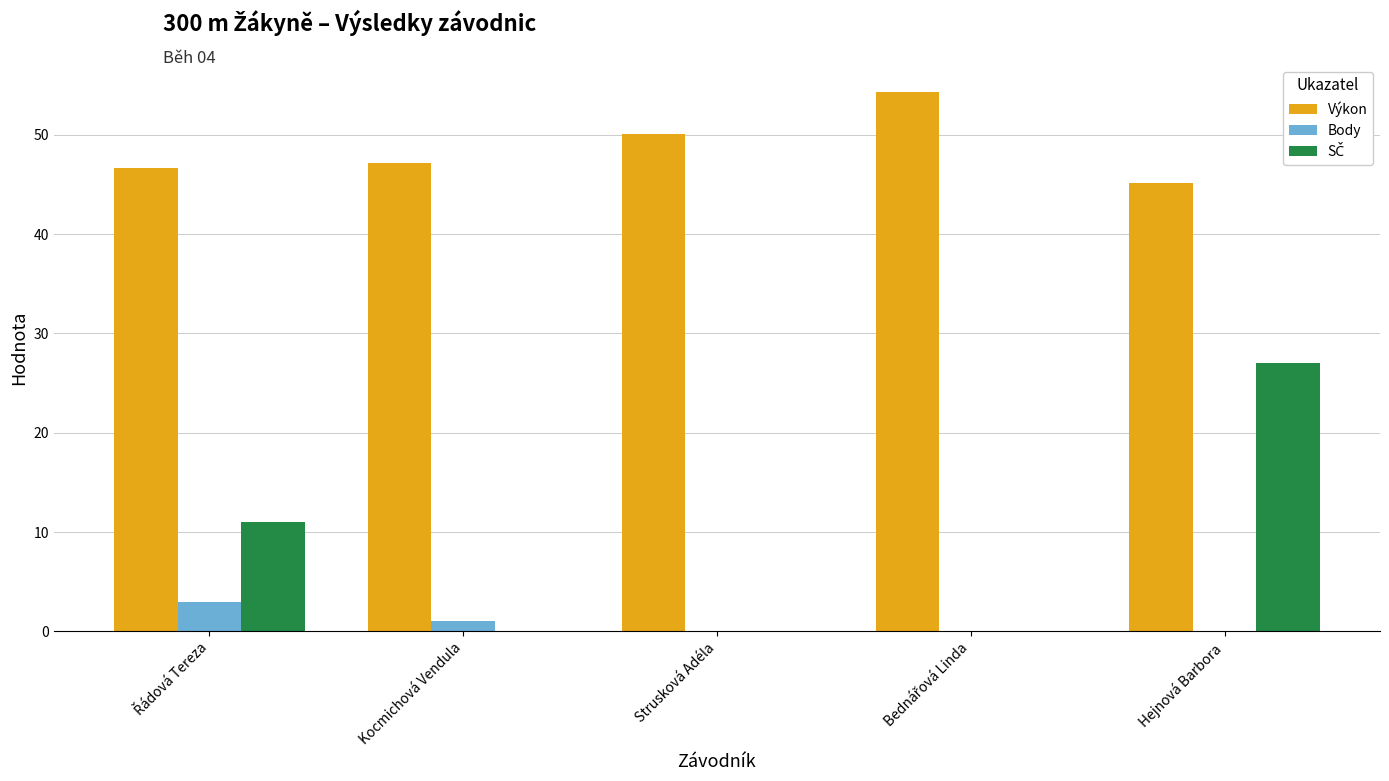

Which series has the largest total across all categories?

Výkon